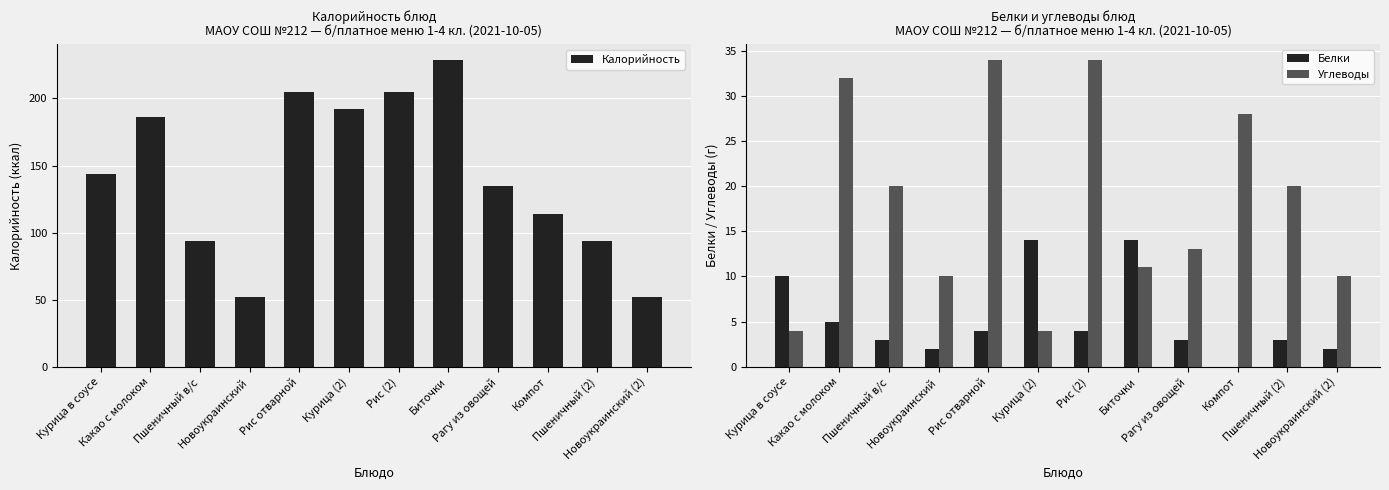

Read the Белки value at Биточки.

14